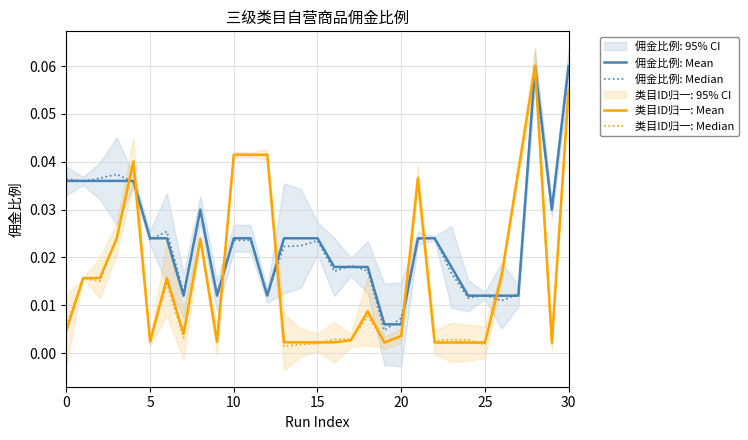

Reading left to right, list all the values displayed in this chart.

佣金比例: Mean: 0.0	0.0	0.0	0.0	0.0	0.0	0.0	0.0	0.0	0.0	0.0	0.0	0.0	0.0	0.0	0.0	0.0	0.0	0.0	0.0	0.0	0.0	0.0	0.0	0.0	0.0	0.0	0.0	0.1	0.0	0.1
佣金比例: Median: 0.0	0.0	0.0	0.0	0.0	0.0	0.0	0.0	0.0	0.0	0.0	0.0	0.0	0.0	0.0	0.0	0.0	0.0	0.0	0.0	0.0	0.0	0.0	0.0	0.0	0.0	0.0	0.0	0.1	0.0	0.1
类目ID归一: Mean: 0.0	0.0	0.0	0.0	0.0	0.0	0.0	0.0	0.0	0.0	0.0	0.0	0.0	0.0	0.0	0.0	0.0	0.0	0.0	0.0	0.0	0.0	0.0	0.0	0.0	0.0	0.0	0.0	0.1	0.0	0.1
类目ID归一: Median: 0.0	0.0	0.0	0.0	0.0	0.0	0.0	0.0	0.0	0.0	0.0	0.0	0.0	0.0	0.0	0.0	0.0	0.0	0.0	0.0	0.0	0.0	0.0	0.0	0.0	0.0	0.0	0.0	0.1	0.0	0.1